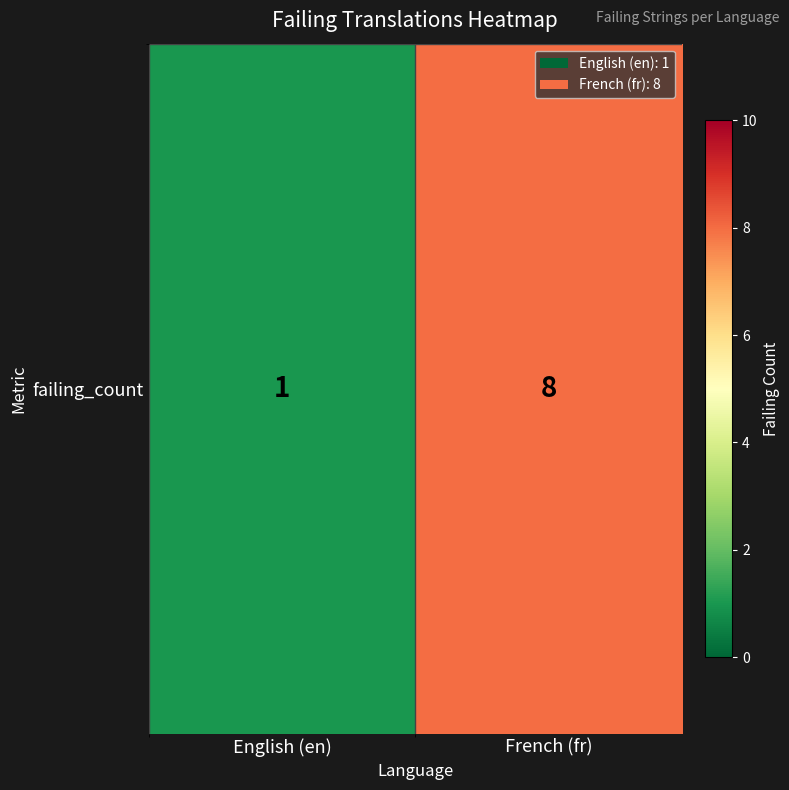

The value at English (en) is 1. True or false?

False